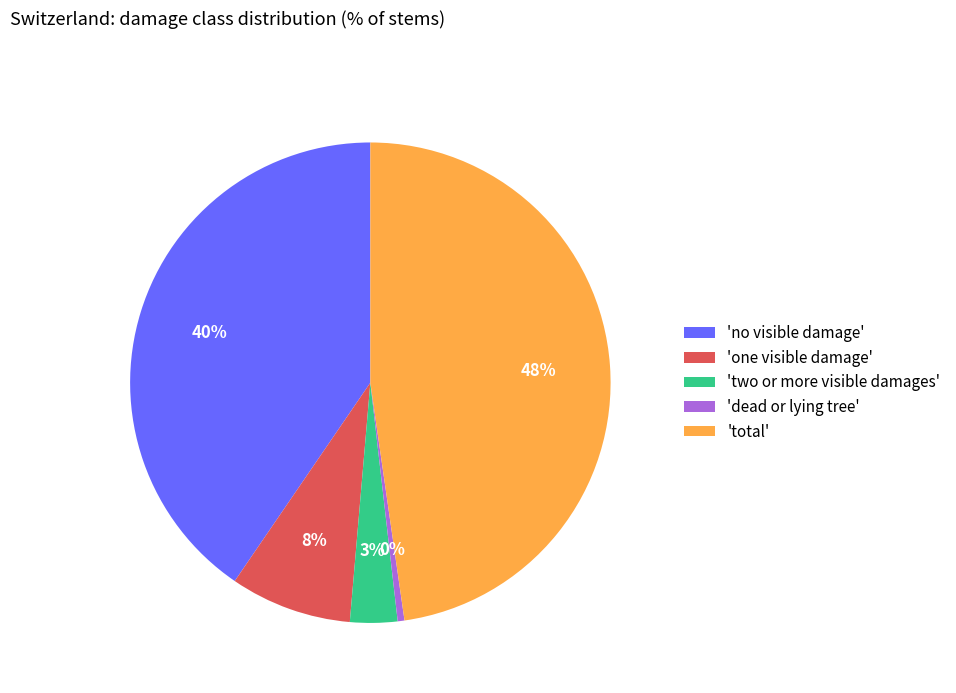

True or false: 'one visible damage' accounts for 8% of the total.

True